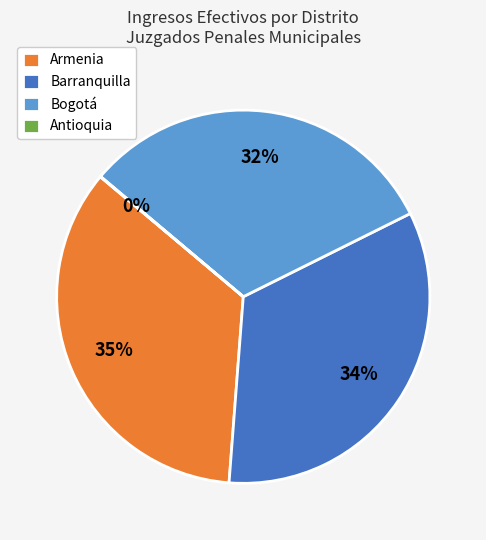

To the nearest percent, what is the average slice percentage?

25%